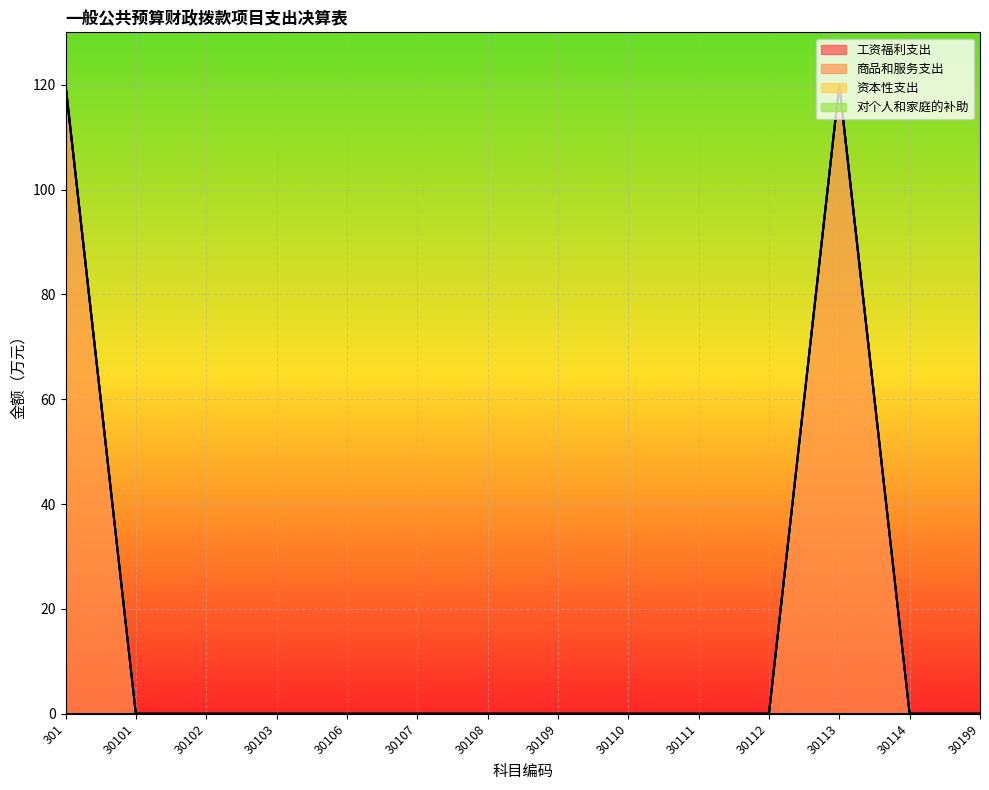

Where is 对个人和家庭的补助 nearest to the value 0?

301